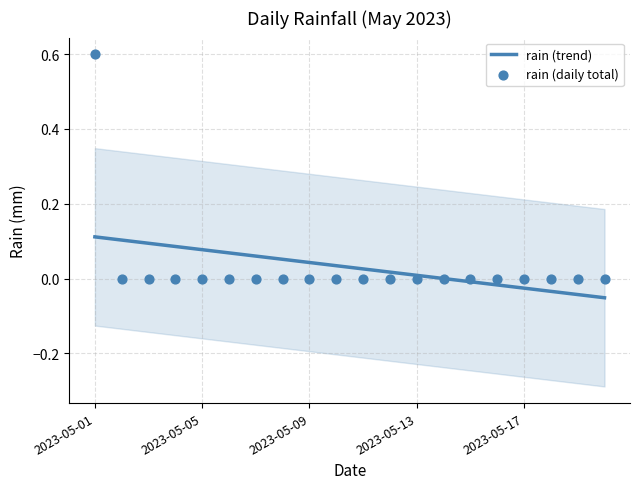

Which series has the largest total across all categories?

rain (daily total)